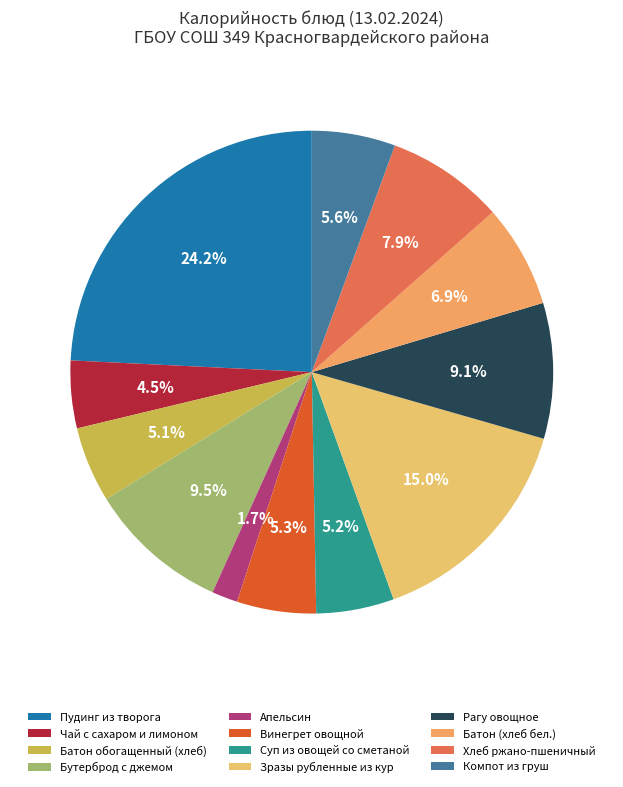

Does any single category account for the majority?

No